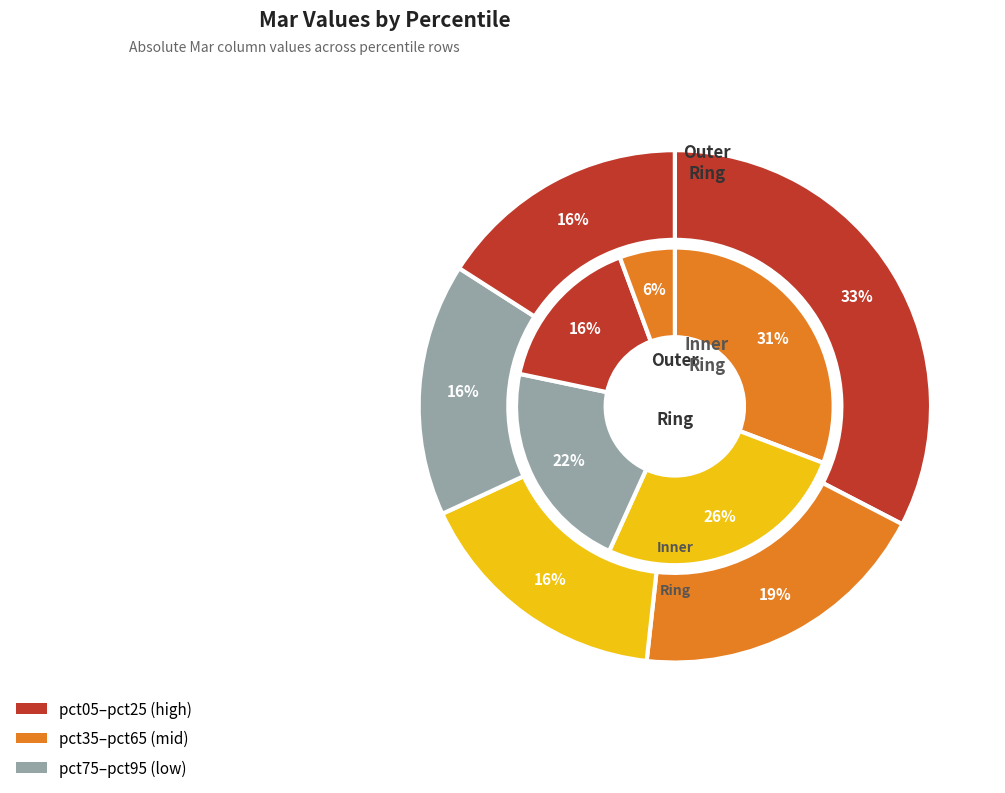

Which slice is the largest?

pct05